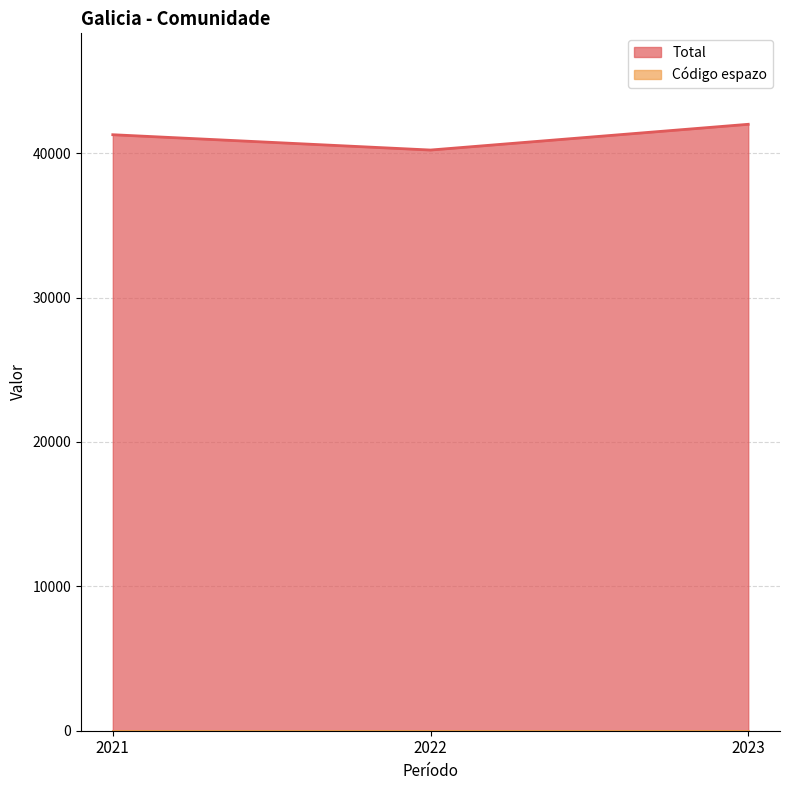

At which label does the data first exceed 41283?

2023